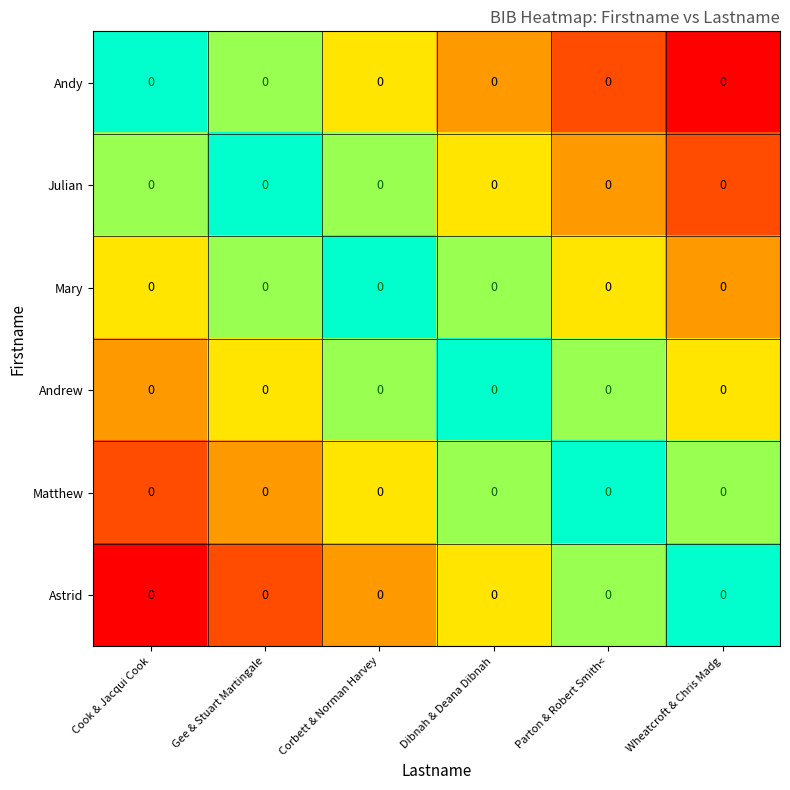

At Dibnah & Deana Dibnah, list the series in order from smallest to largest.

Andrew, Mary, Matthew, Julian, Astrid, Andy